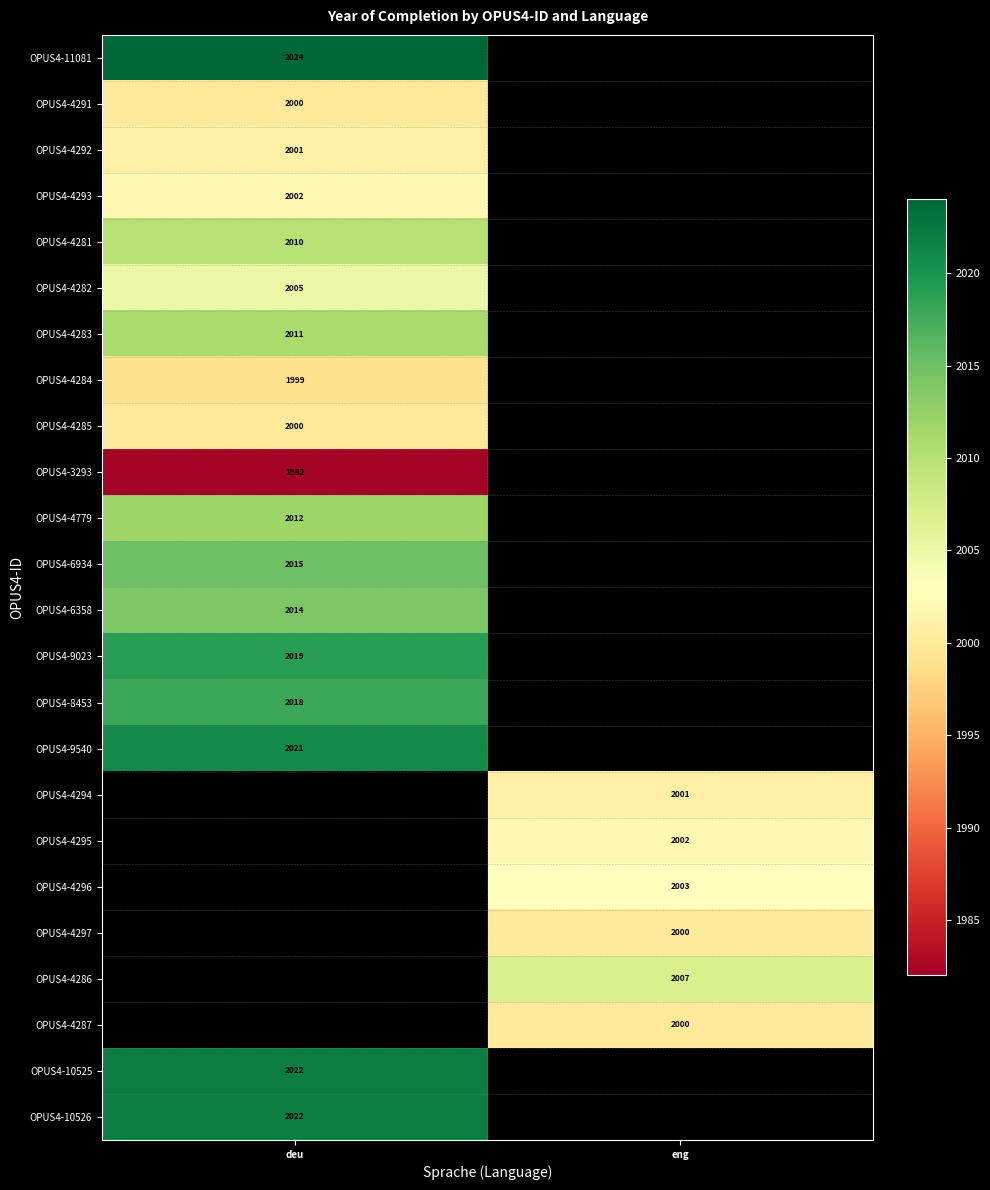

True or false: OPUS4-3293 has a value of 1982 at deu.

True